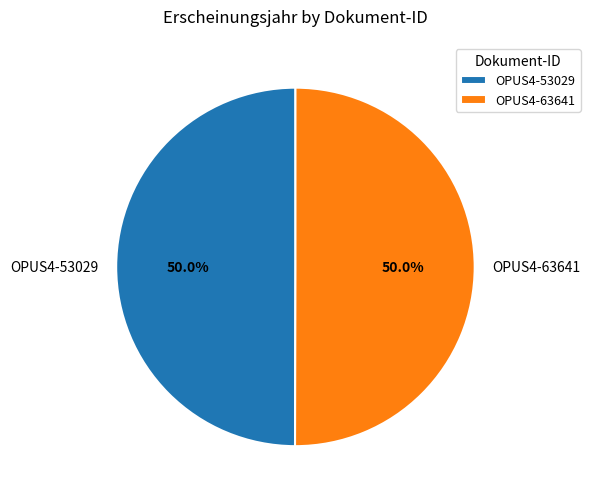

True or false: OPUS4-53029 accounts for 50% of the total.

True